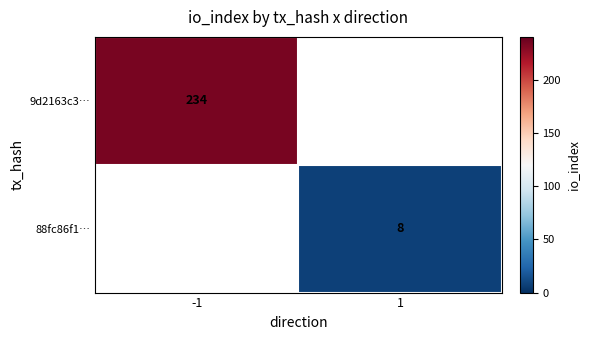

At how many categories does at least one series exceed 85?

1